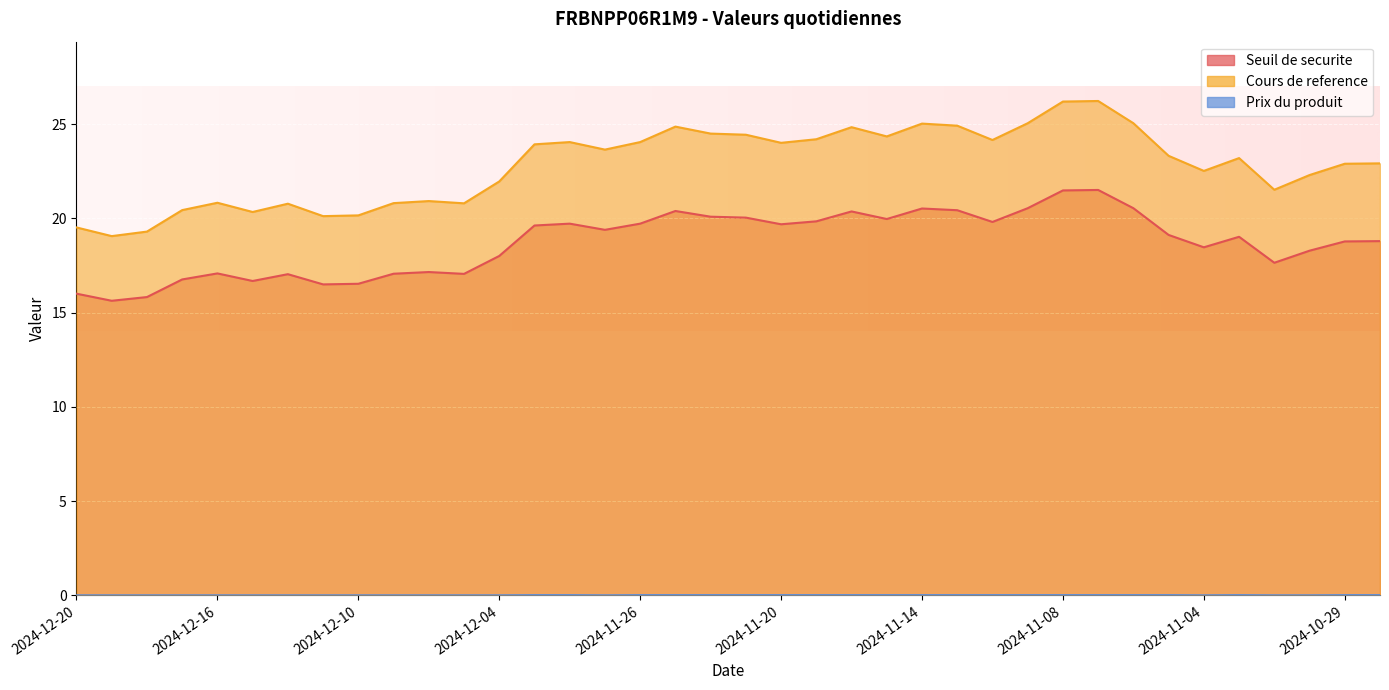

How many series are shown in this chart?

3